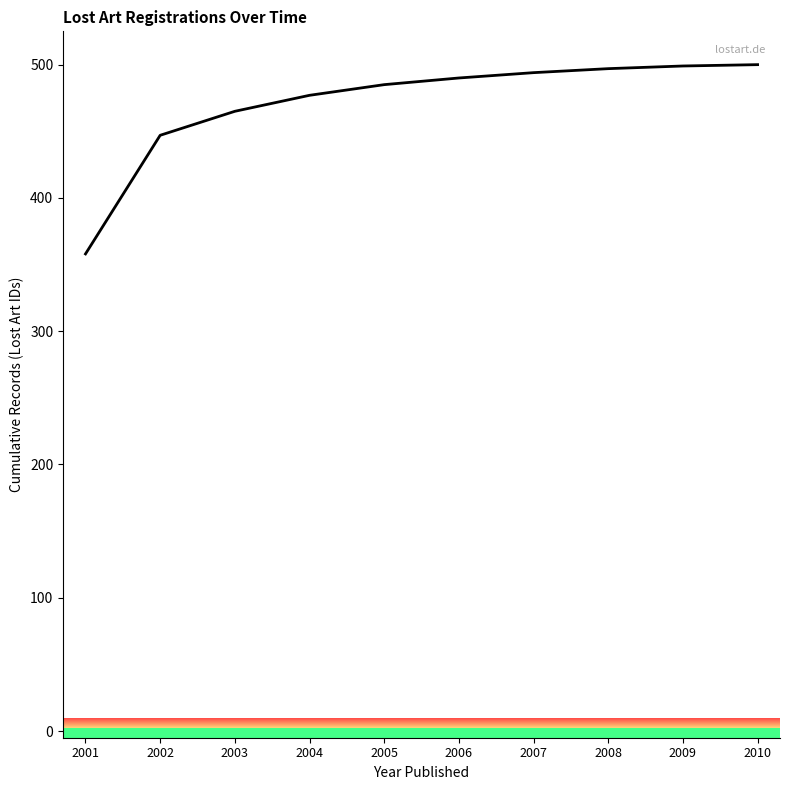

The chart shows a value of 477 at 2004. True or false?

True